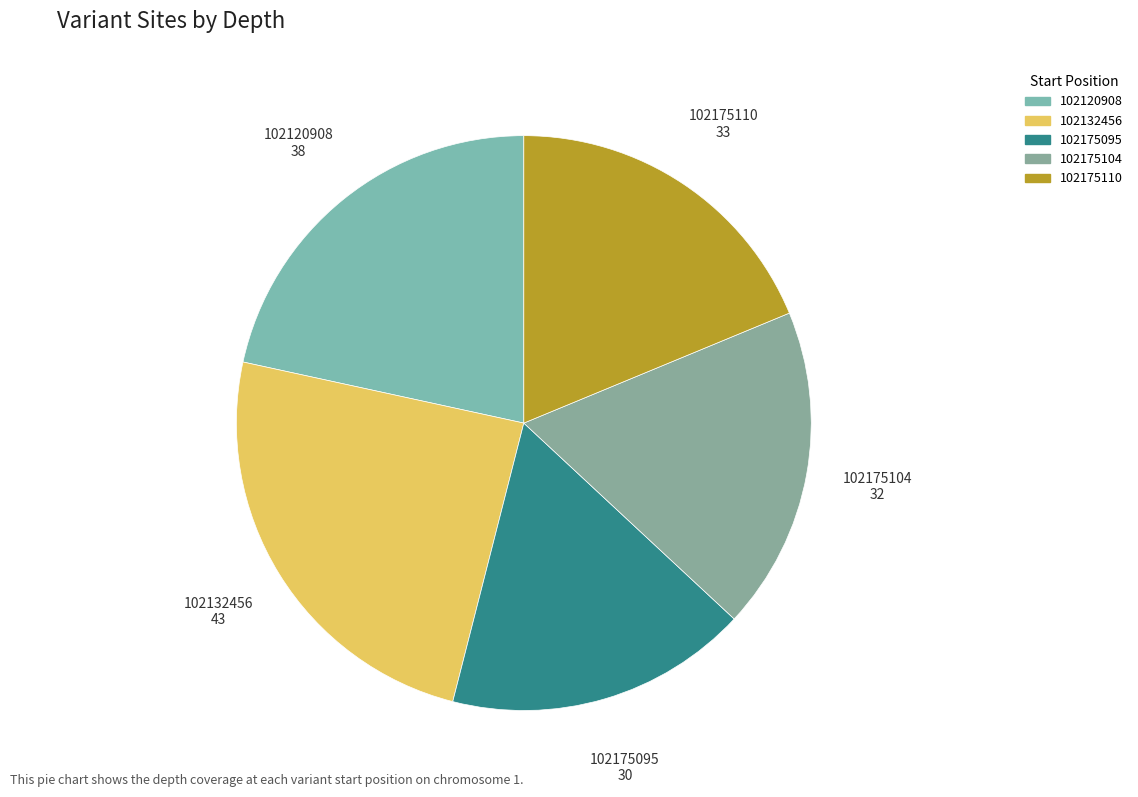

Count the number of slices in the pie.

5